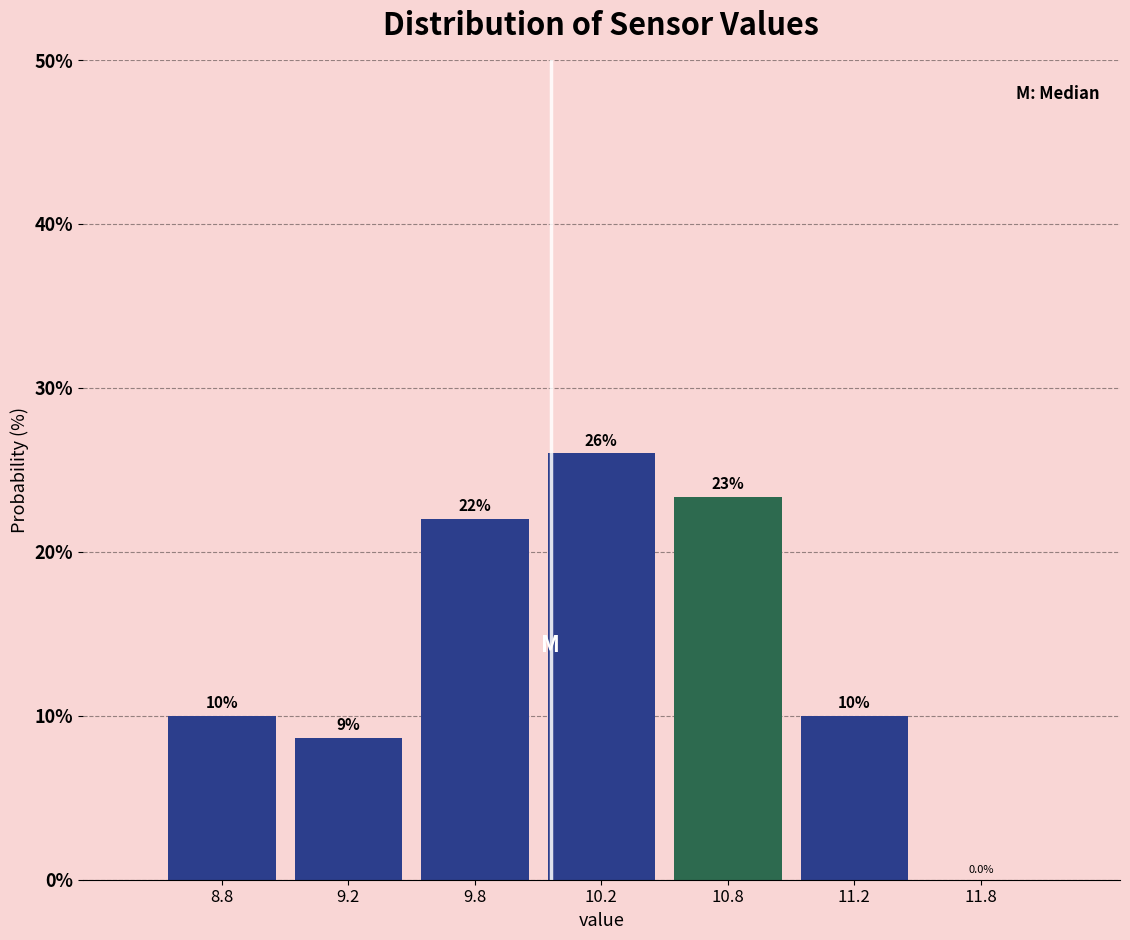

Reading left to right, transcribe all the data shown in this chart.

8.8=10.0	9.2=8.7	9.8=22.0	10.2=26.0	10.8=23.3	11.2=10.0	11.8=0.0